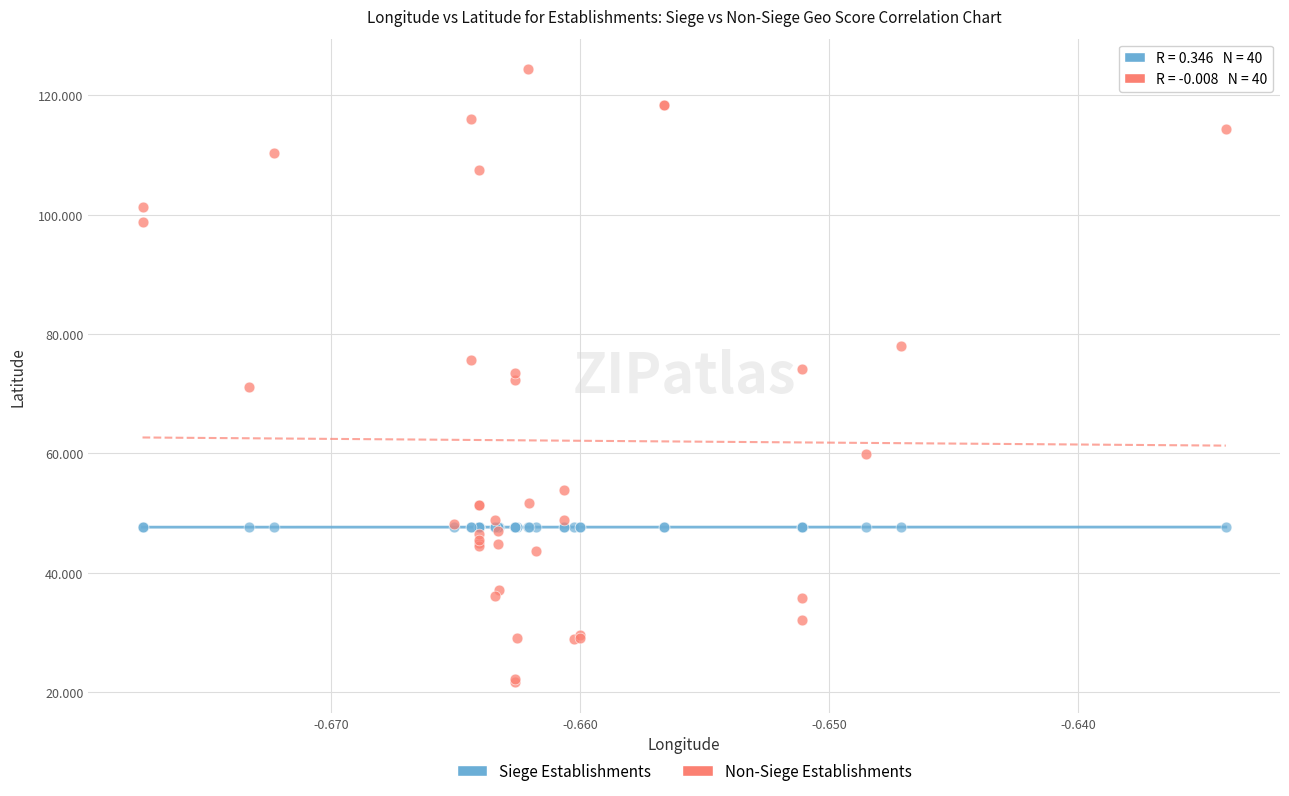

Which series has the largest Y range (max minus min)?

Non-Siege Establishments